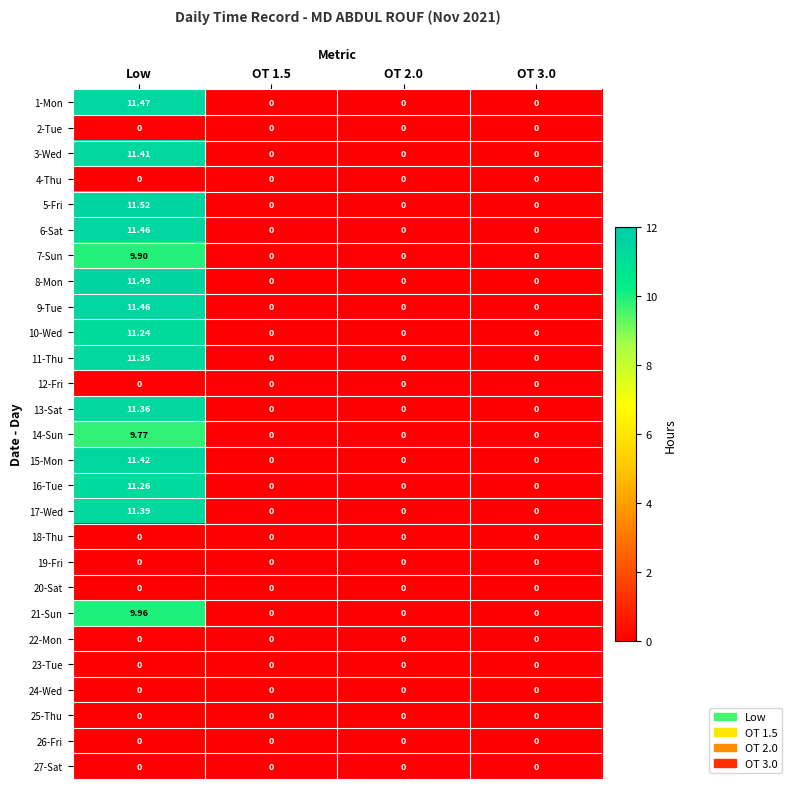

How many data points does each series have?

4